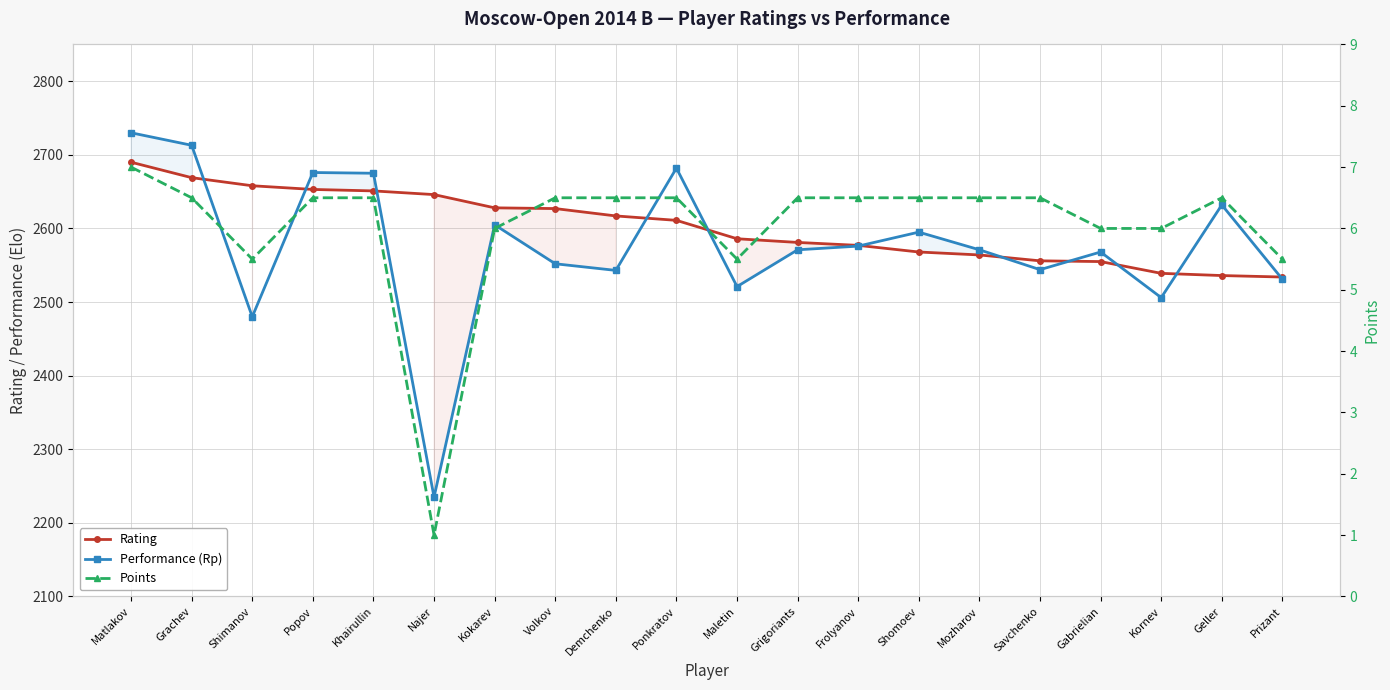

Reading left to right, list all the values displayed in this chart.

Rating: Matlakov=2690.0	Grachev=2669.0	Shimanov=2658.0	Popov=2653.0	Khairullin=2651.0	Najer=2646.0	Kokarev=2628.0	Volkov=2627.0	Demchenko=2617.0	Ponkratov=2611.0	Maletin=2586.0	Grigoriants=2581.0	Frolyanov=2577.0	Shomoev=2568.0	Mozharov=2564.0	Savchenko=2556.0	Gabrielian=2555.0	Kornev=2539.0	Geller=2536.0	Prizant=2534.0
Performance (Rp): Matlakov=2730.0	Grachev=2713.0	Shimanov=2480.0	Popov=2676.0	Khairullin=2675.0	Najer=2235.0	Kokarev=2605.0	Volkov=2552.0	Demchenko=2543.0	Ponkratov=2682.0	Maletin=2521.0	Grigoriants=2571.0	Frolyanov=2576.0	Shomoev=2595.0	Mozharov=2571.0	Savchenko=2544.0	Gabrielian=2568.0	Kornev=2506.0	Geller=2632.0	Prizant=2531.0
Points: Matlakov=7.0	Grachev=6.5	Shimanov=5.5	Popov=6.5	Khairullin=6.5	Najer=1.0	Kokarev=6.0	Volkov=6.5	Demchenko=6.5	Ponkratov=6.5	Maletin=5.5	Grigoriants=6.5	Frolyanov=6.5	Shomoev=6.5	Mozharov=6.5	Savchenko=6.5	Gabrielian=6.0	Kornev=6.0	Geller=6.5	Prizant=5.5